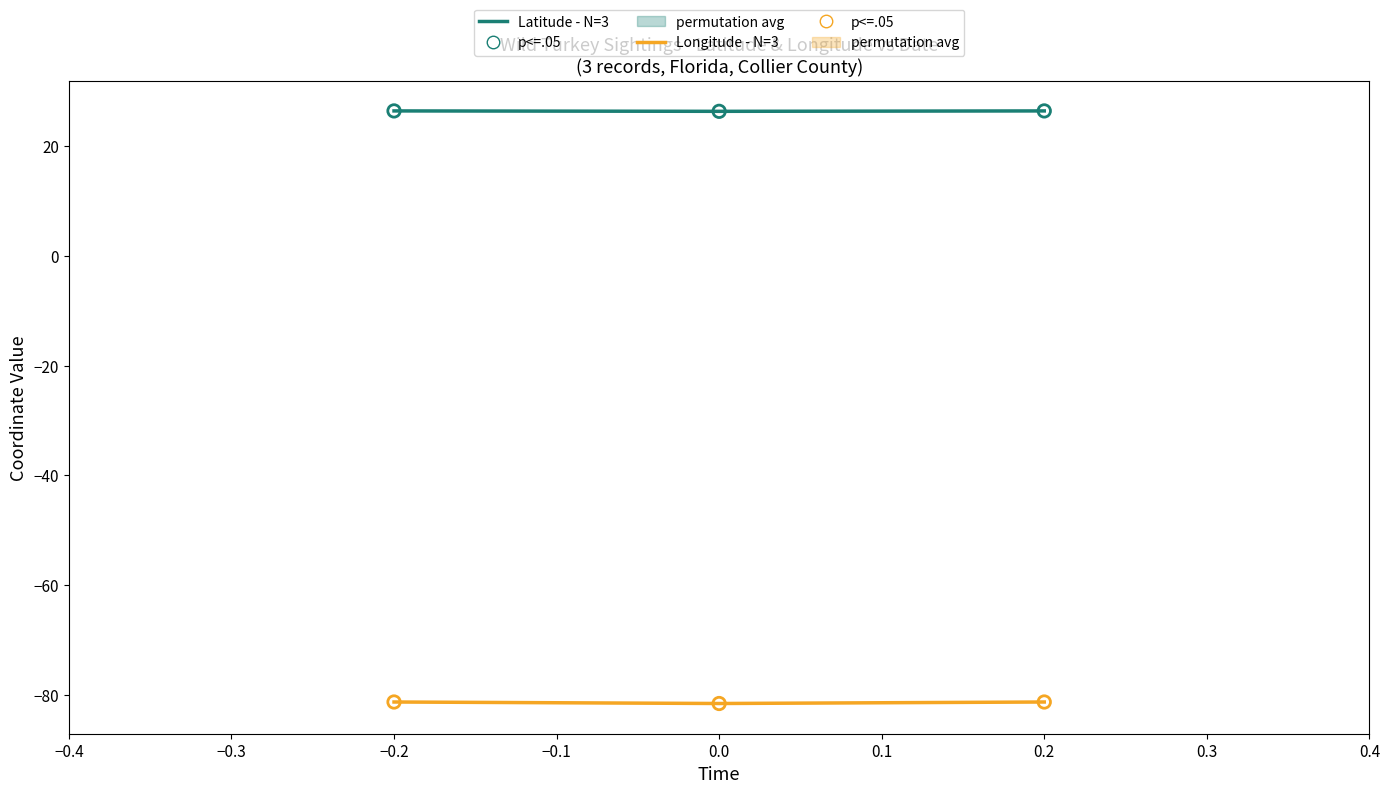

At how many categories does at least one series exceed -19?

3